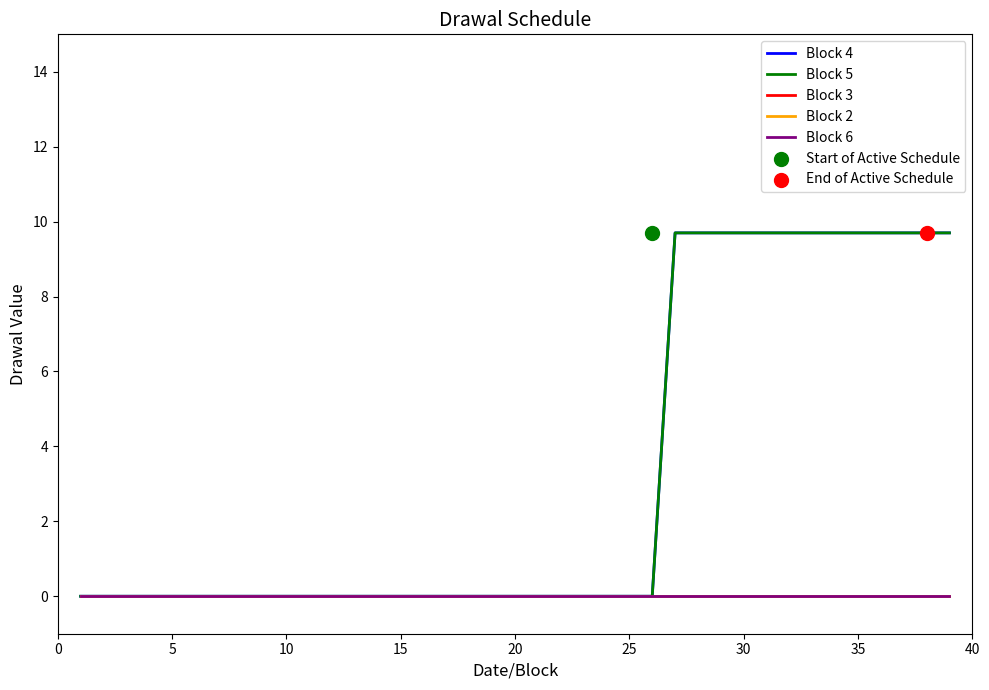

Which series has the largest total across all categories?

Block 4